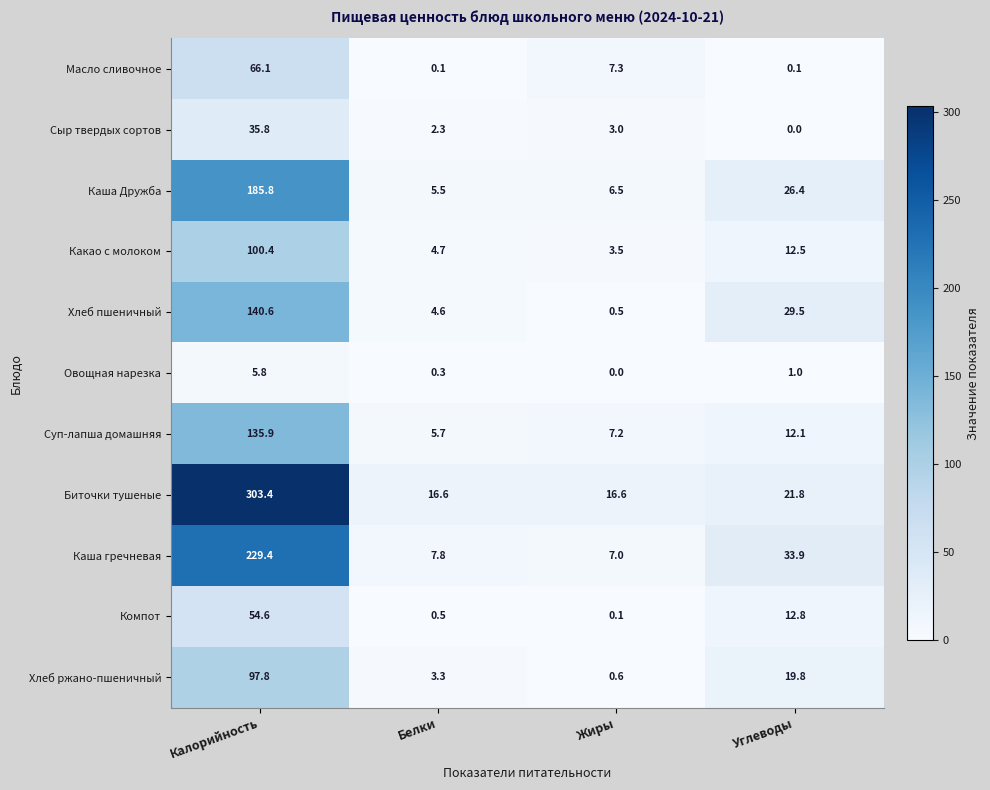

What is the average value of the Биточки тушеные series?

89.6